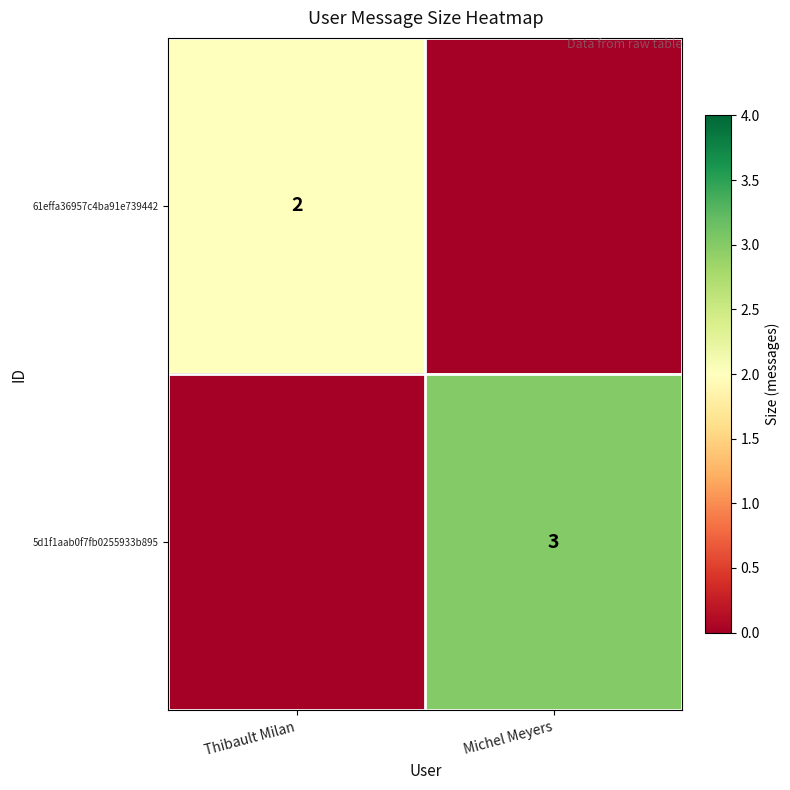

At how many categories does at least one series exceed 2?

1